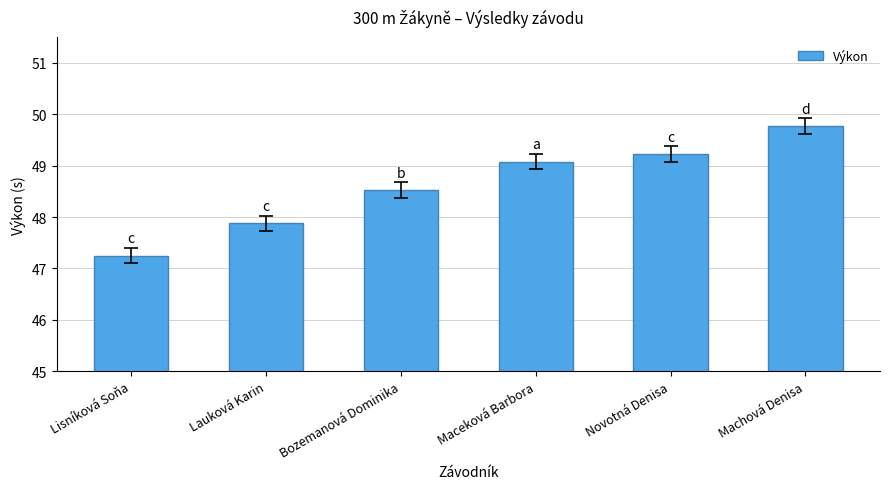

Does the chart contain any negative values?

No